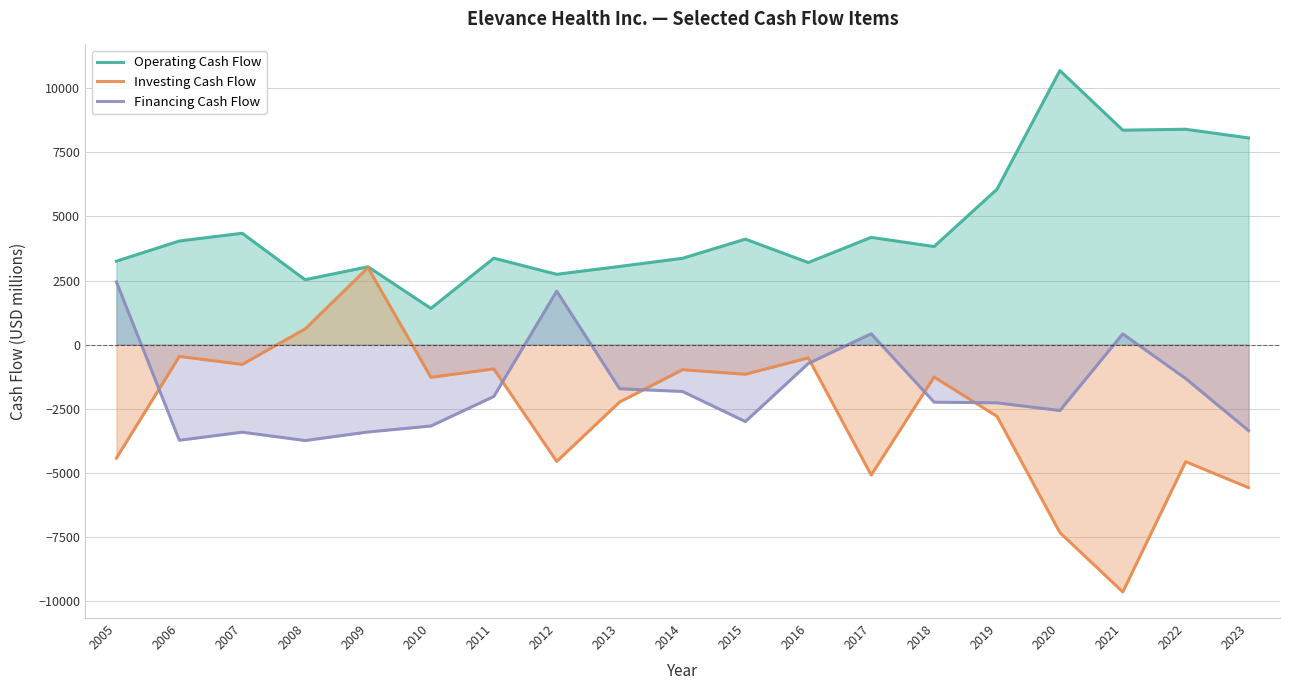

Which series has the widest spread of values?

Investing Cash Flow